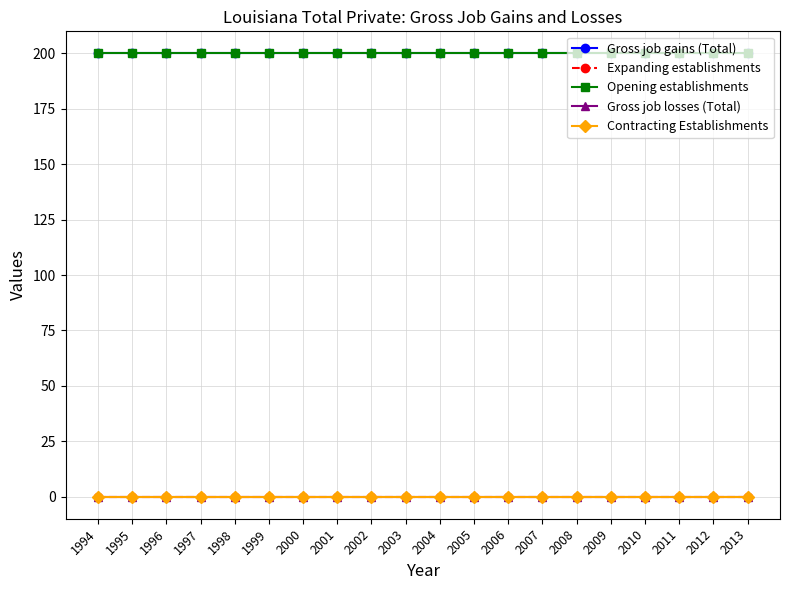

Is this an area chart (filled region under the line)?

No